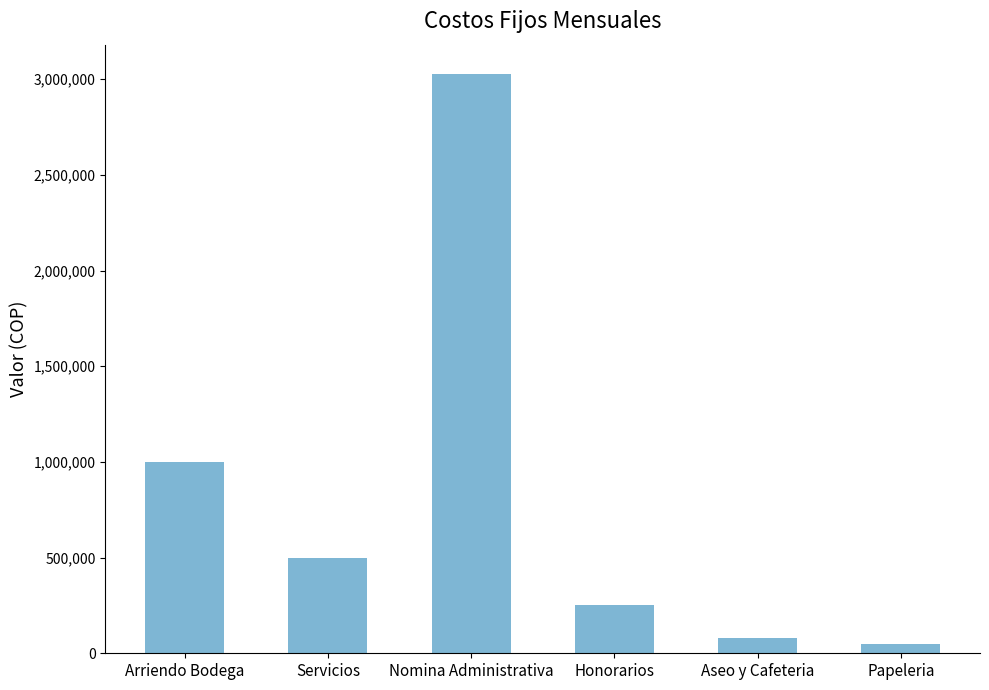

Reading right to left, list all the values displayed in this chart.

50000.0	80000.0	250000.0	3029153.4	500000.0	1000000.0